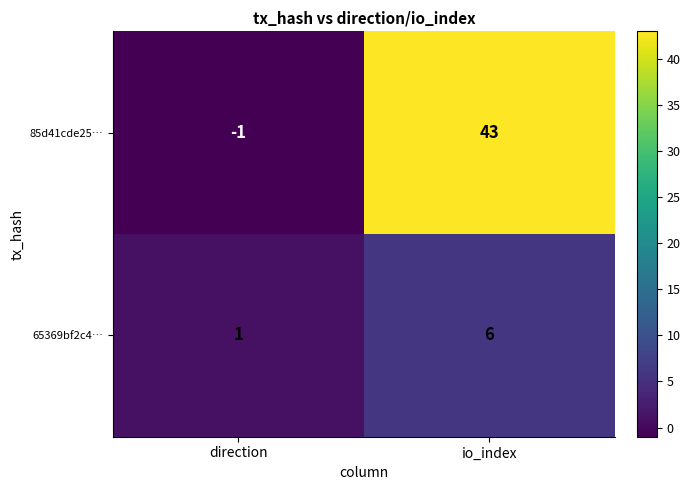

Rank the series at io_index from highest to lowest value.

85d41cde25…, 65369bf2c4…